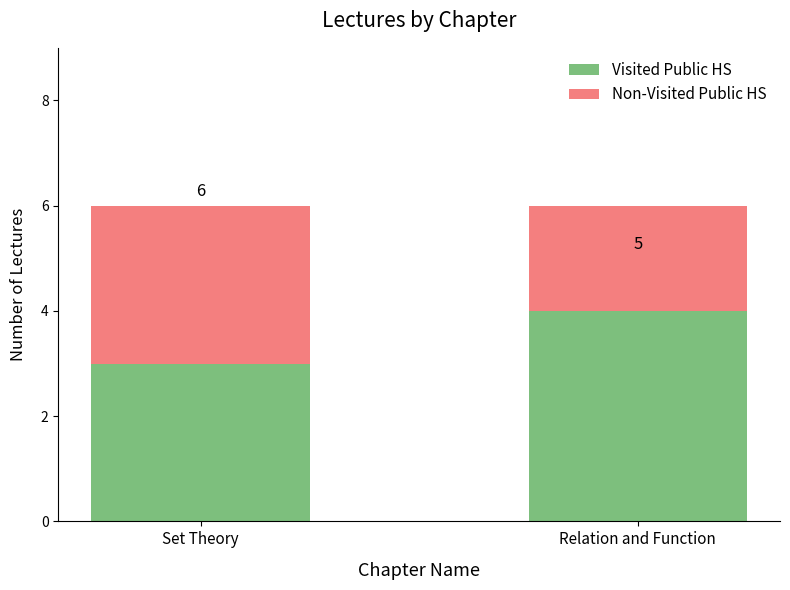

The Visited Public HS series shows 7 at Relation and Function. True or false?

False